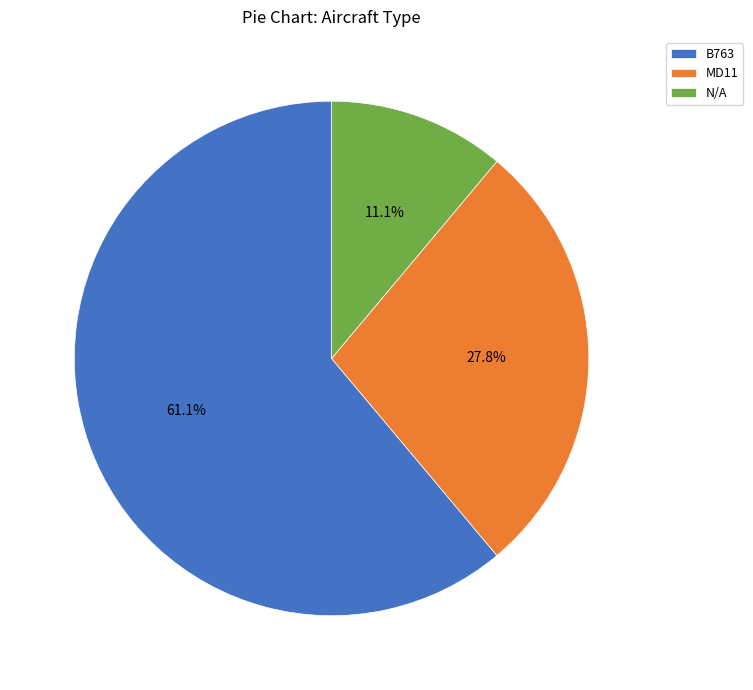

The MD11 slice represents 28% of the pie. True or false?

True